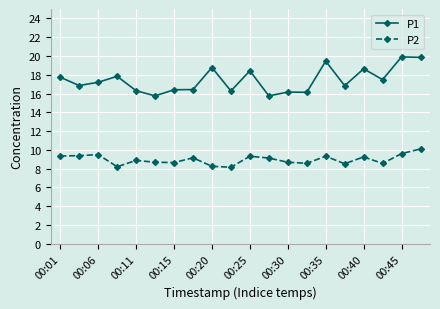

How many categories are shown in the chart?

20